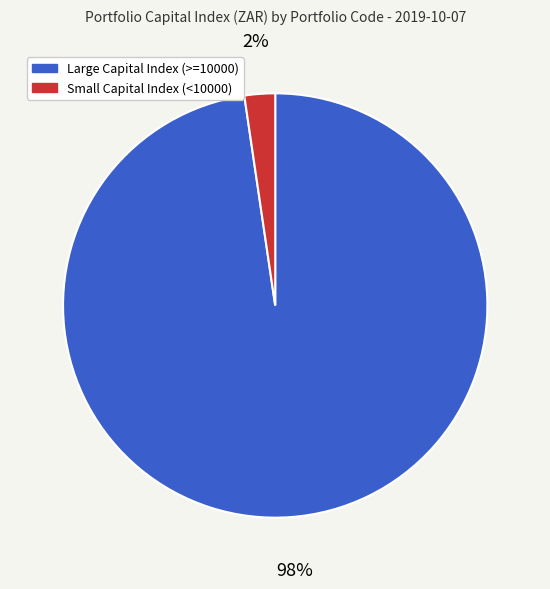

Does any single category account for the majority?

Yes